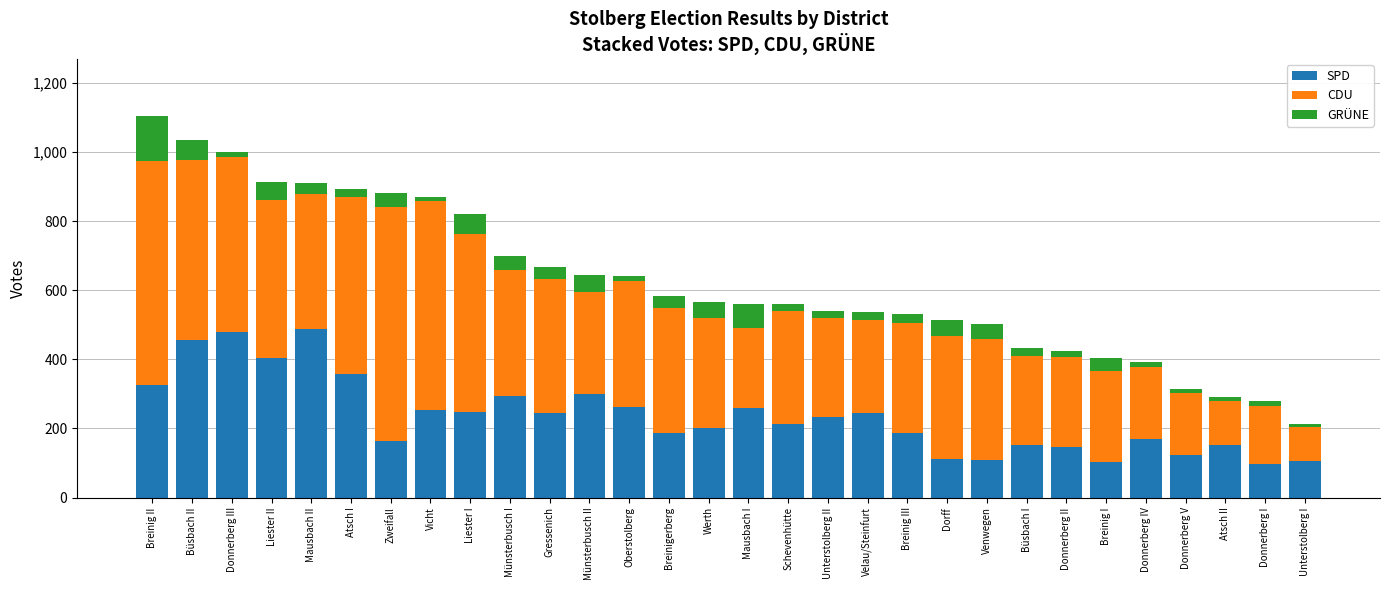

What is the maximum value for SPD?

488